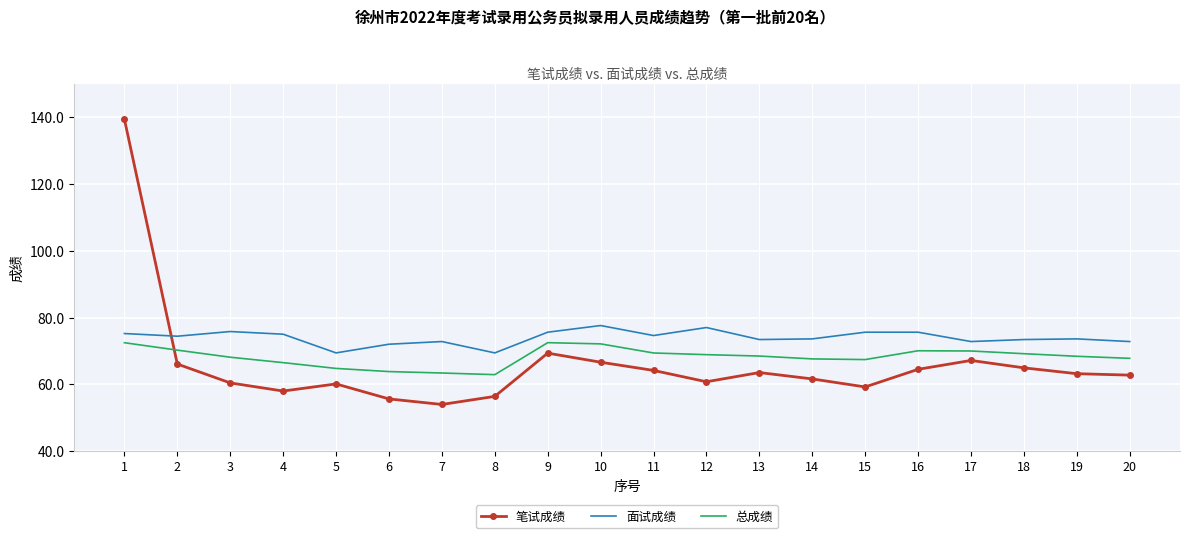

Which series has the widest spread of values?

笔试成绩